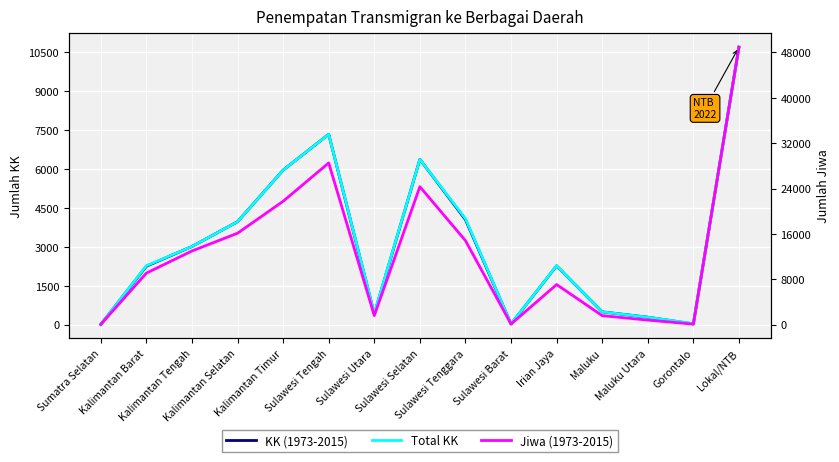

Reading right to left, extract all data points from this chart.

KK (1973-2015): 10700	27	288	494	2268	25	4049	6375	411	7341	5960	3970	3014	2253	10
Total KK: 10700	42	288	494	2273	30	4088	6375	436	7341	5960	3970	3014	2272	10
Jiwa (1973-2015): 48934	91	801	1588	7069	106	14816	24327	1593	28517	21755	16122	12990	9089	41